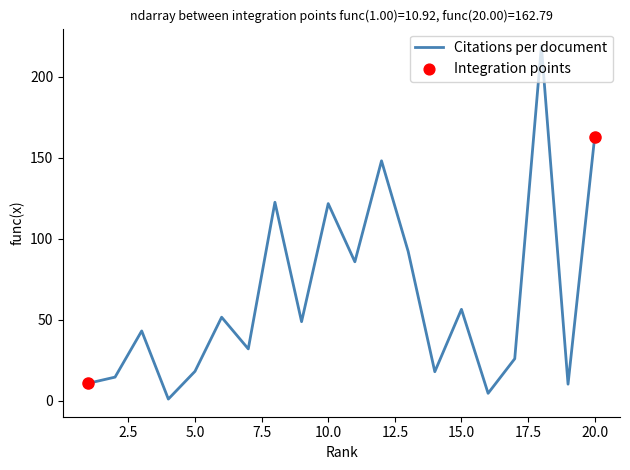

What is the greatest value displayed?

218.8